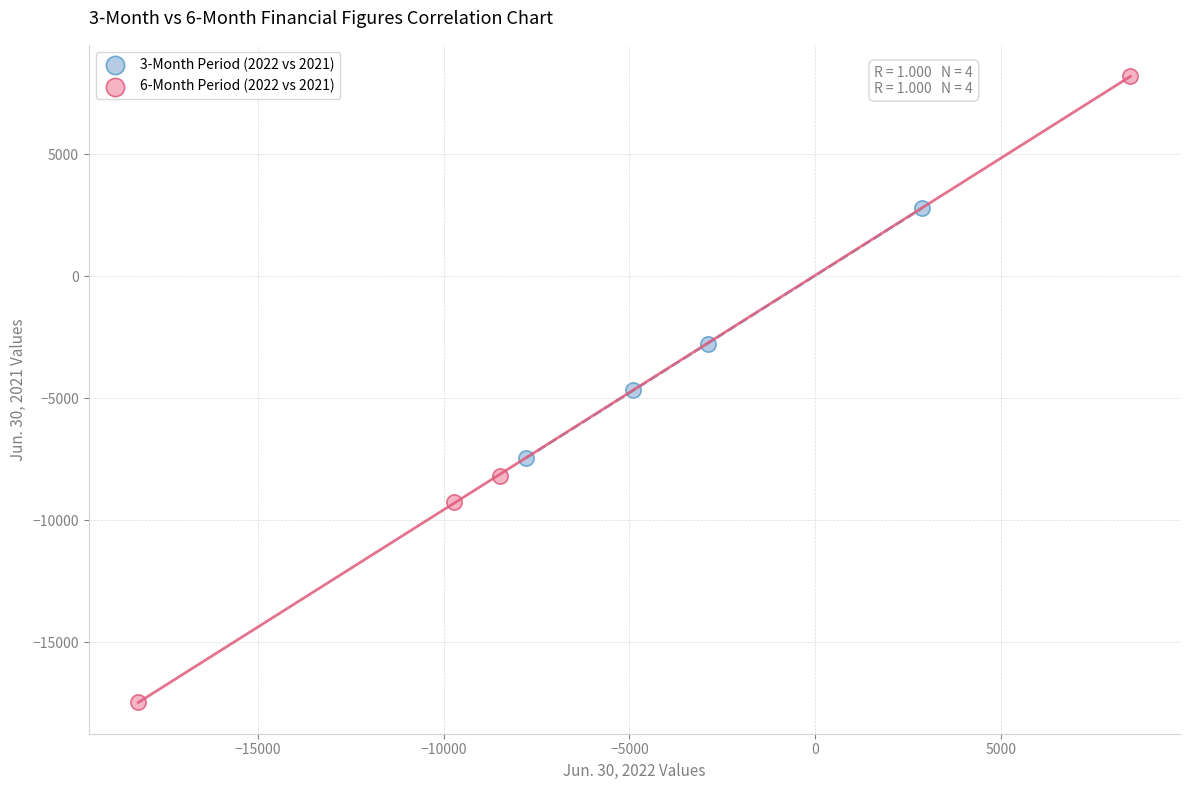

Which series reaches the minimum Y coordinate?

6-Month Period (2022 vs 2021)